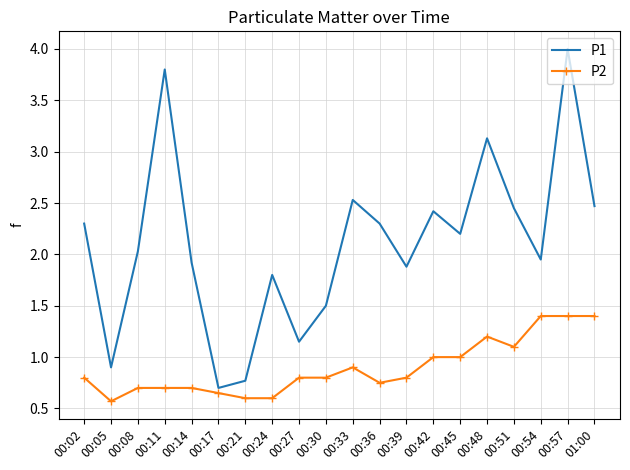

Is it true that P1 equals 6.7 at 00:11?

False